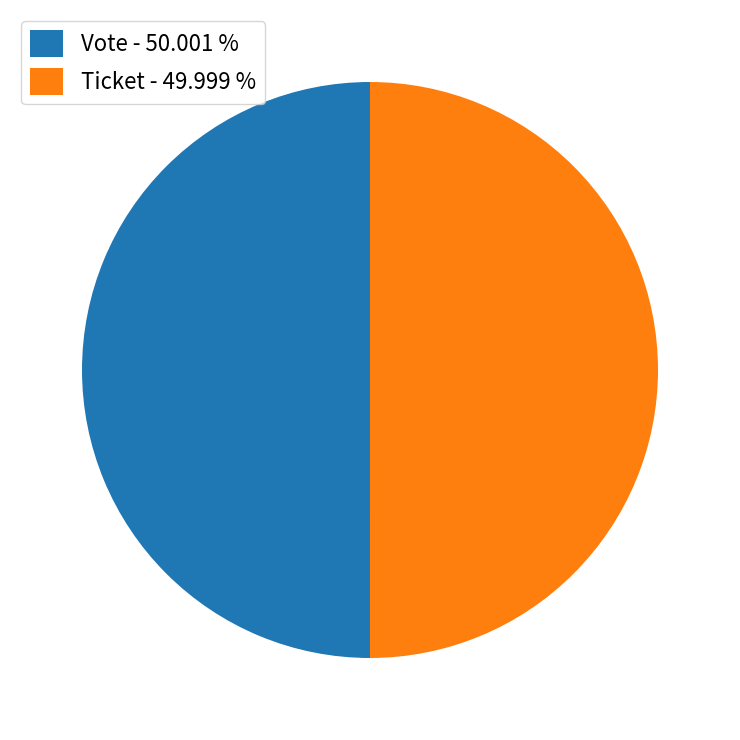

Count the number of slices in the pie.

2